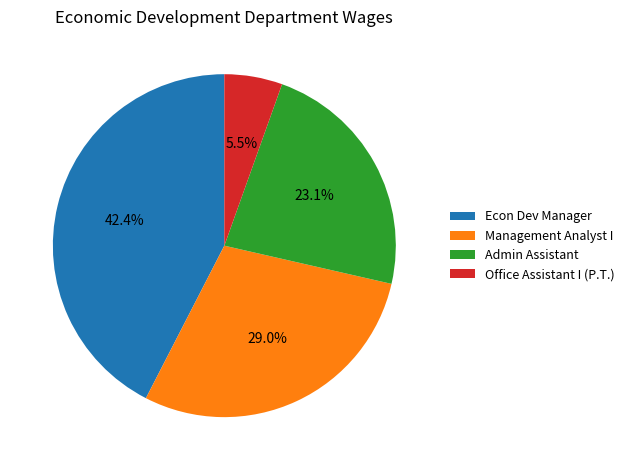

To the nearest percent, what portion does Admin Assistant represent?

23%